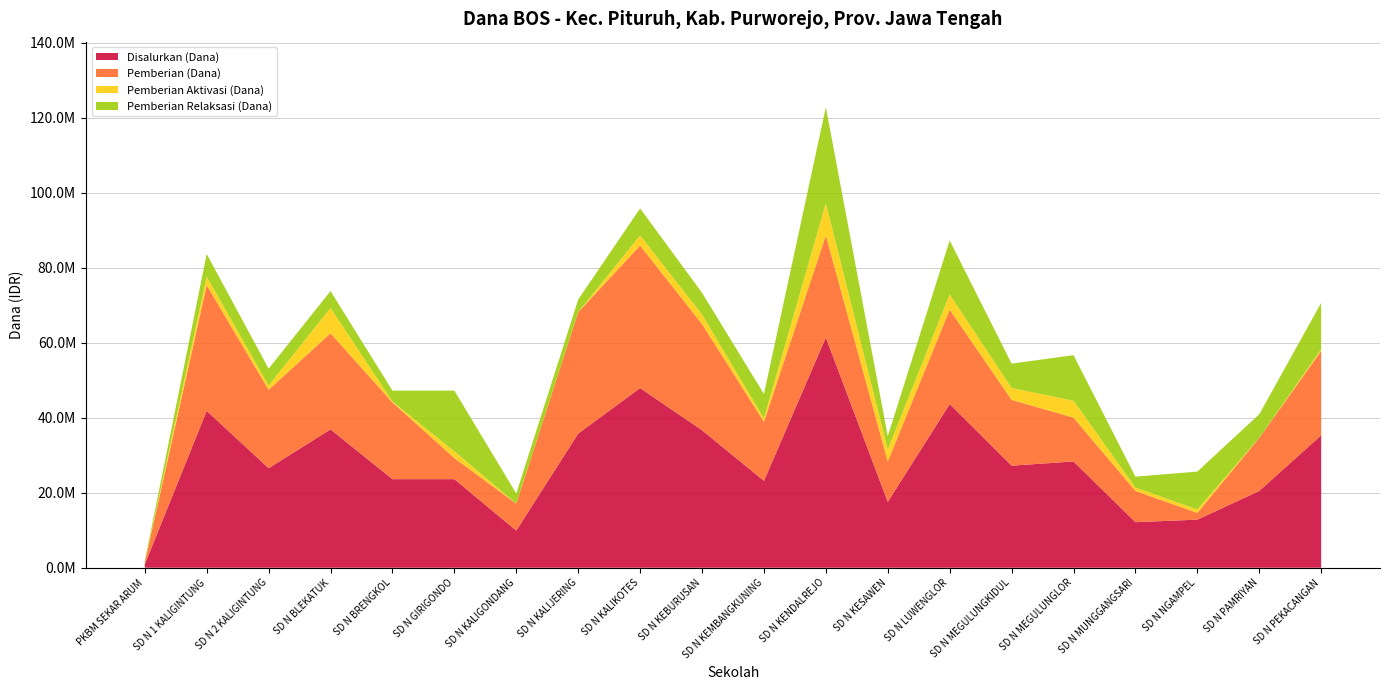

Reading left to right, list all the values displayed in this chart.

Disalurkan (Dana): PKBM SEKAR ARUM=900000	SD N 1 KALIGINTUNG=41850000	SD N 2 KALIGINTUNG=26550000	SD N BLEKATUK=36900000	SD N BRENGKOL=23625000	SD N GIRIGONDO=23625000	SD N KALIGONDANG=9900000	SD N KALIJERING=35775000	SD N KALIKOTES=47925000	SD N KEBURUSAN=36675000	SD N KEMBANGKUNING=23175000	SD N KENDALREJO=61425000	SD N KESAWEN=17550000	SD N LUWENGLOR=43650000	SD N MEGULUNGKIDUL=27225000	SD N MEGULUNGLOR=28350000	SD N MUNGGANGSARI=12150000	SD N NGAMPEL=12825000	SD N PAMRIYAN=20475000	SD N PEKACANGAN=35325000
Pemberian (Dana): PKBM SEKAR ARUM=450000	SD N 1 KALIGINTUNG=33525000	SD N 2 KALIGINTUNG=20925000	SD N BLEKATUK=25650000	SD N BRENGKOL=20475000	SD N GIRIGONDO=5625000	SD N KALIGONDANG=7200000	SD N KALIJERING=32400000	SD N KALIKOTES=38025000	SD N KEBURUSAN=28350000	SD N KEMBANGKUNING=15750000	SD N KENDALREJO=27225000	SD N KESAWEN=10800000	SD N LUWENGLOR=25200000	SD N MEGULUNGKIDUL=17550000	SD N MEGULUNGLOR=11700000	SD N MUNGGANGSARI=8325000	SD N NGAMPEL=1800000	SD N PAMRIYAN=14175000	SD N PEKACANGAN=22500000
Pemberian Aktivasi (Dana): PKBM SEKAR ARUM=0	SD N 1 KALIGINTUNG=2250000	SD N 2 KALIGINTUNG=1125000	SD N BLEKATUK=6750000	SD N BRENGKOL=225000	SD N GIRIGONDO=1800000	SD N KALIGONDANG=0	SD N KALIJERING=0	SD N KALIKOTES=2700000	SD N KEBURUSAN=2475000	SD N KEMBANGKUNING=900000	SD N KENDALREJO=8550000	SD N KESAWEN=3150000	SD N LUWENGLOR=4050000	SD N MEGULUNGKIDUL=3150000	SD N MEGULUNGLOR=4500000	SD N MUNGGANGSARI=900000	SD N NGAMPEL=900000	SD N PAMRIYAN=0	SD N PEKACANGAN=450000
Pemberian Relaksasi (Dana): PKBM SEKAR ARUM=450000	SD N 1 KALIGINTUNG=6075000	SD N 2 KALIGINTUNG=4500000	SD N BLEKATUK=4500000	SD N BRENGKOL=2925000	SD N GIRIGONDO=16200000	SD N KALIGONDANG=2700000	SD N KALIJERING=3375000	SD N KALIKOTES=7200000	SD N KEBURUSAN=5850000	SD N KEMBANGKUNING=6525000	SD N KENDALREJO=25650000	SD N KESAWEN=3600000	SD N LUWENGLOR=14400000	SD N MEGULUNGKIDUL=6525000	SD N MEGULUNGLOR=12150000	SD N MUNGGANGSARI=2925000	SD N NGAMPEL=10125000	SD N PAMRIYAN=6300000	SD N PEKACANGAN=12375000